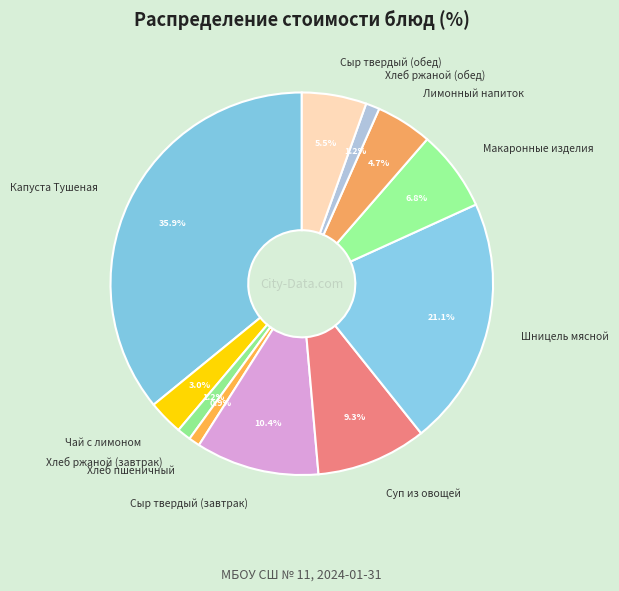

Count the number of slices in the pie.

11